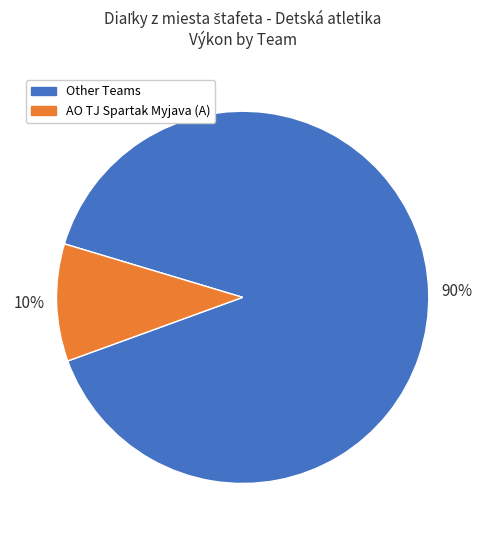

To the nearest percent, what is the average slice percentage?

50%